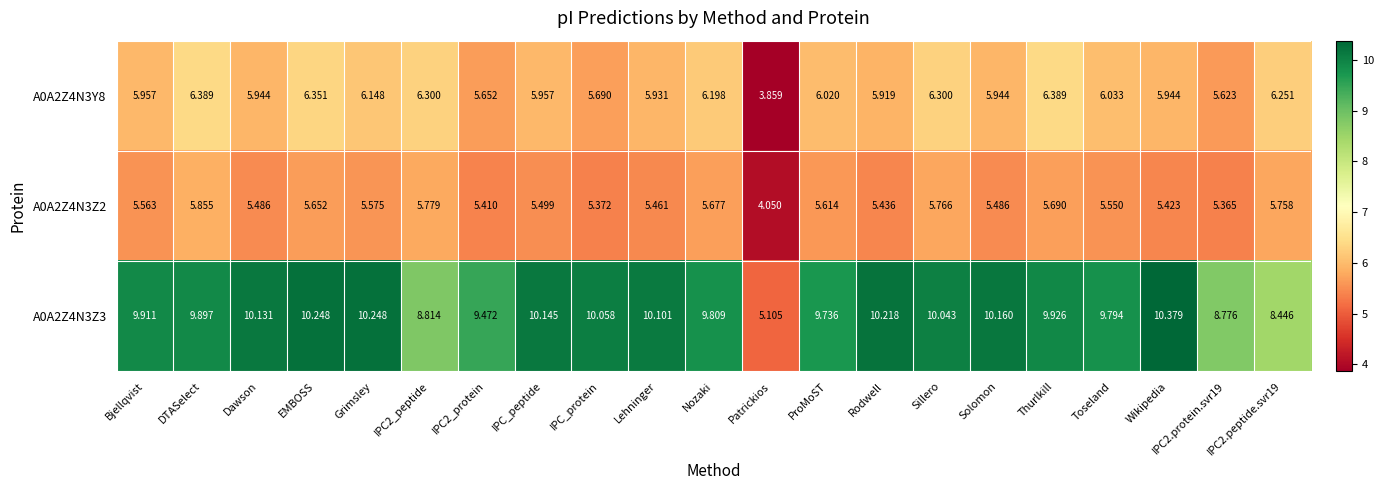

What is the total value across all series at Lehninger?

21.5